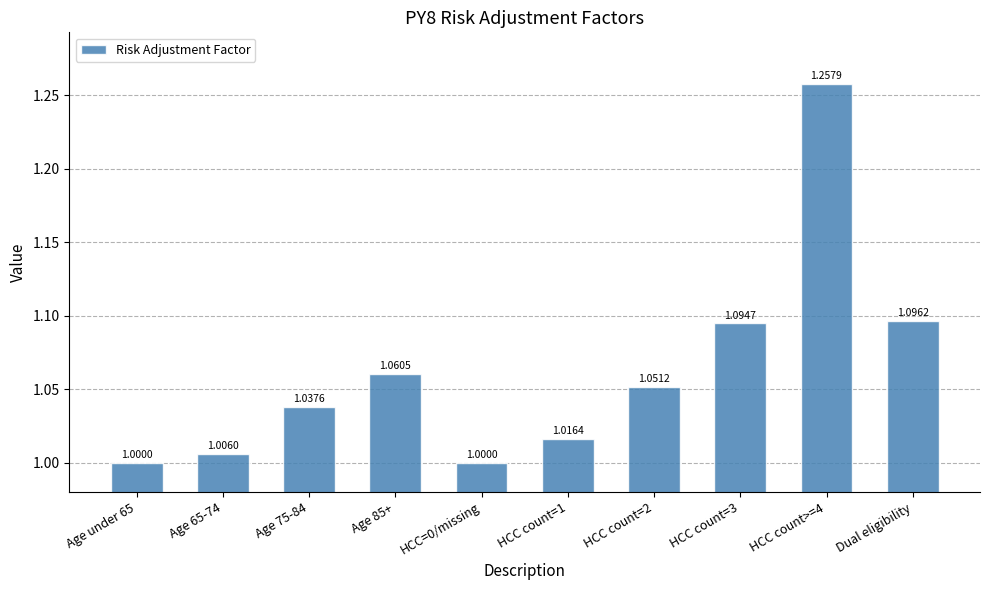

Count the number of values greater than 1.

8